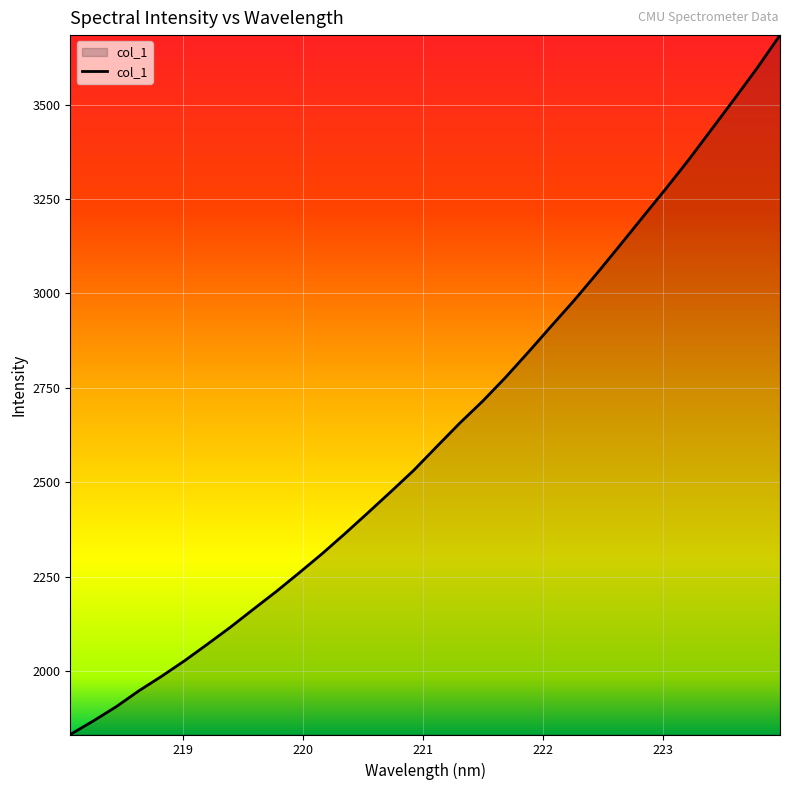

How many lines are shown in the chart?

1